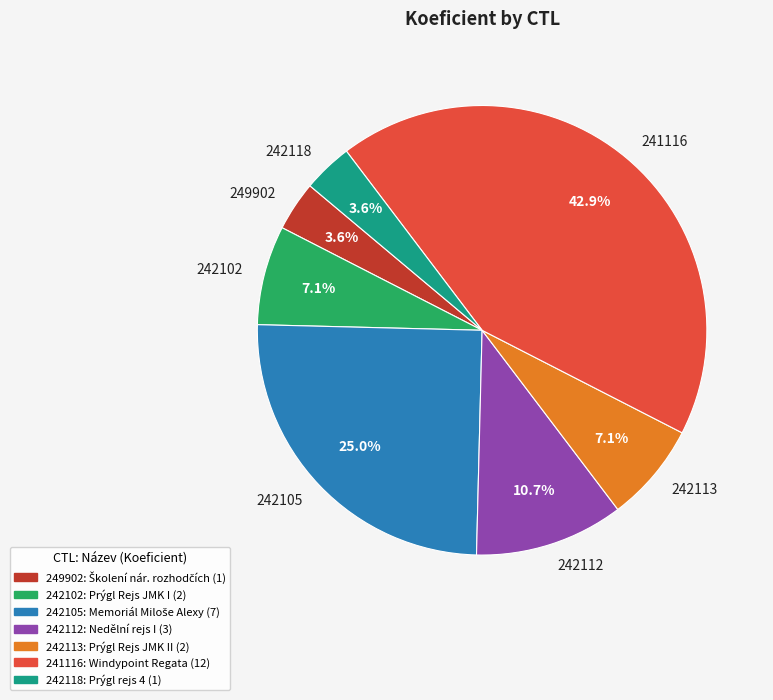

To the nearest percent, what percentage of the pie is 242113?

7%